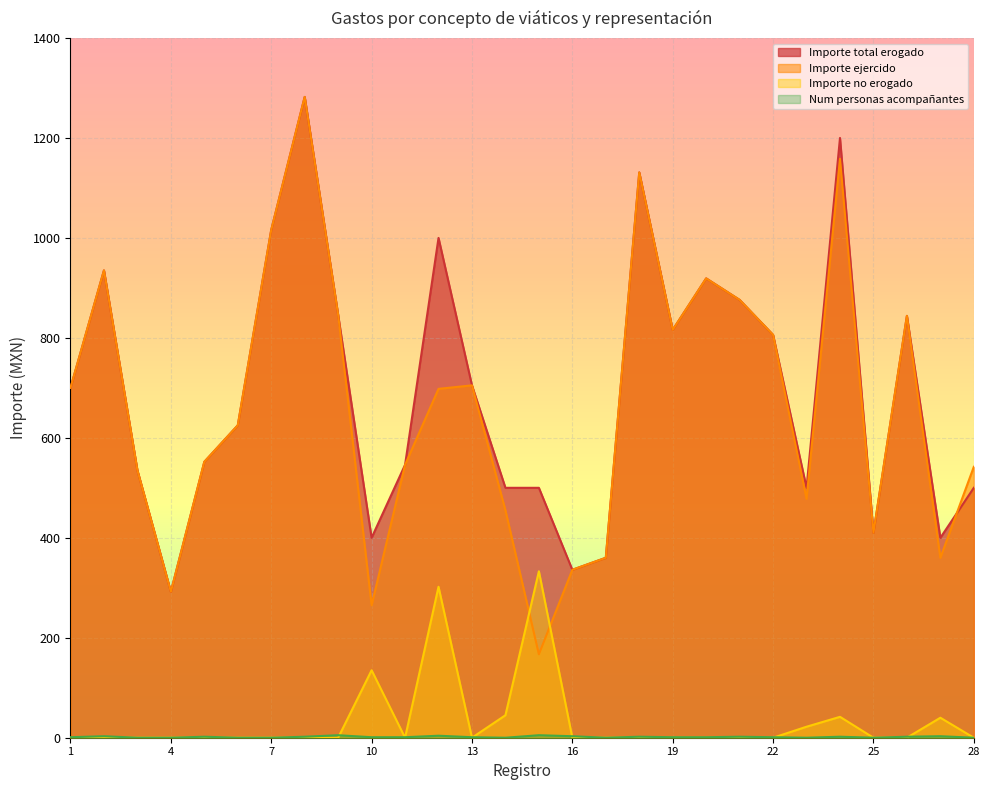

Count the number of categories in the chart.

28